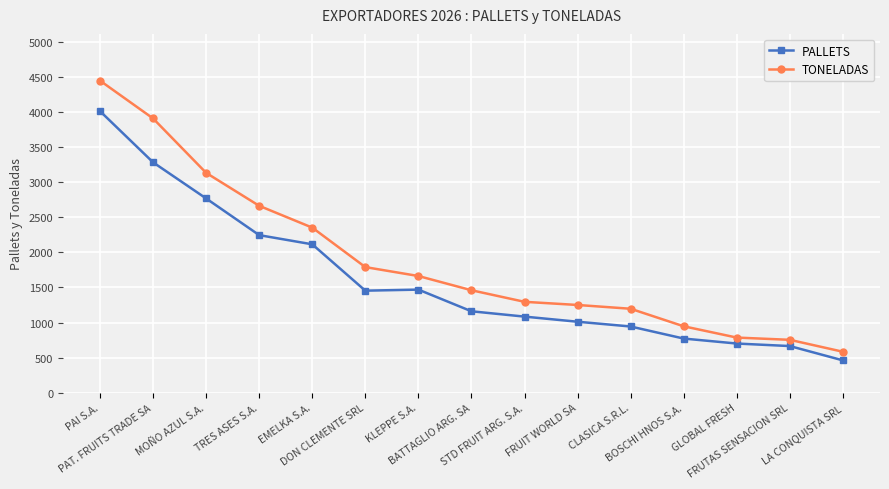

What is the difference between the maximum and minimum values in the PALLETS series?

3554